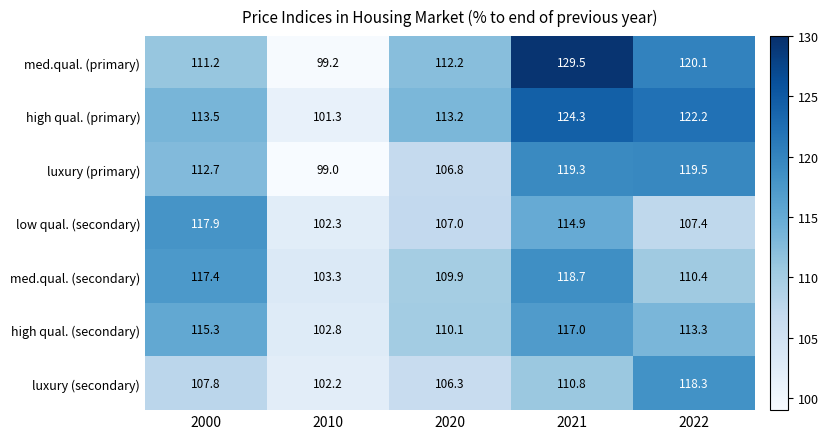

What is the difference between the luxury (primary) values at 2020 and 2021?

12.5